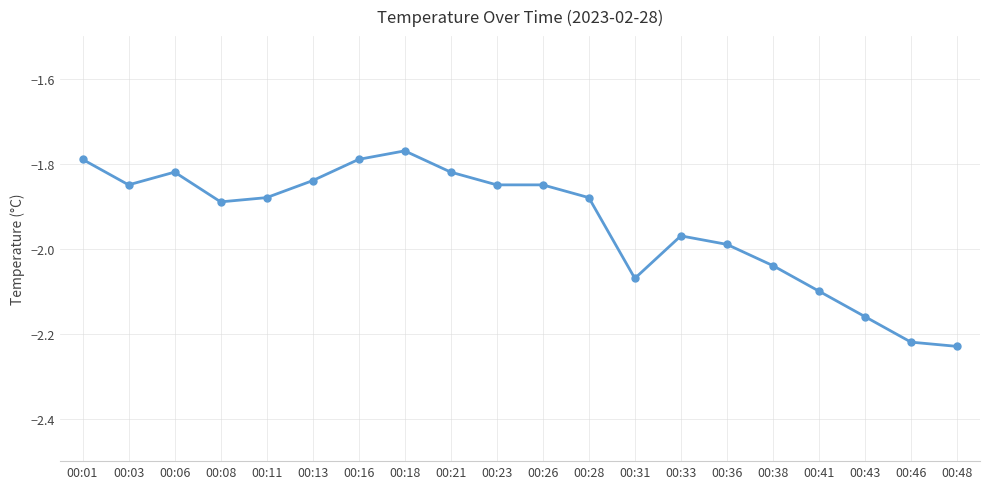

Is it true that the value at 00:18 is -0.6?

False